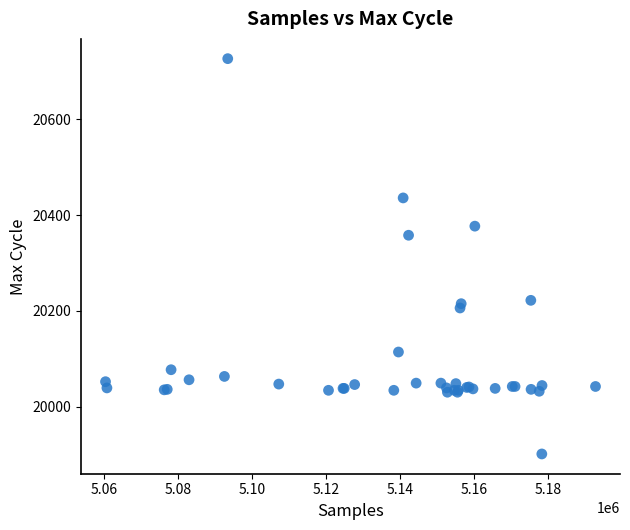

What Y value in the scatter plot is closest to 20314?

20358